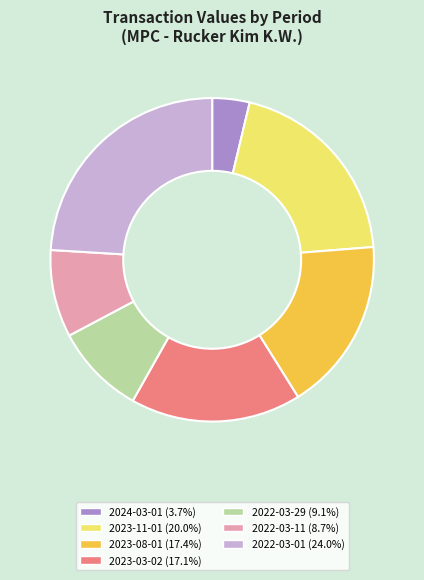

Is it true that 2024-03-01 is 4% of the pie?

True